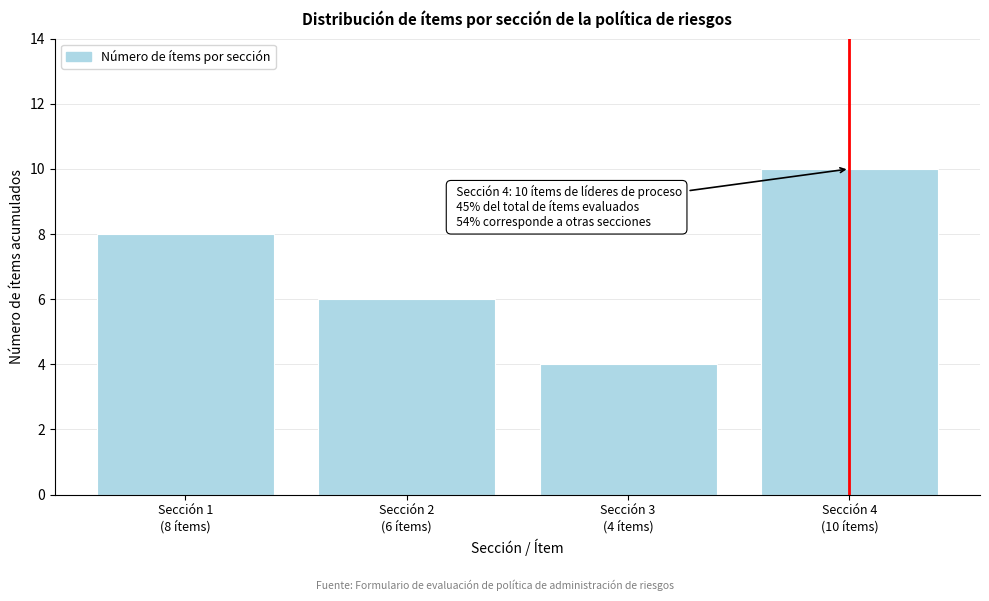

Reading left to right, list all the values displayed in this chart.

8	6	4	10